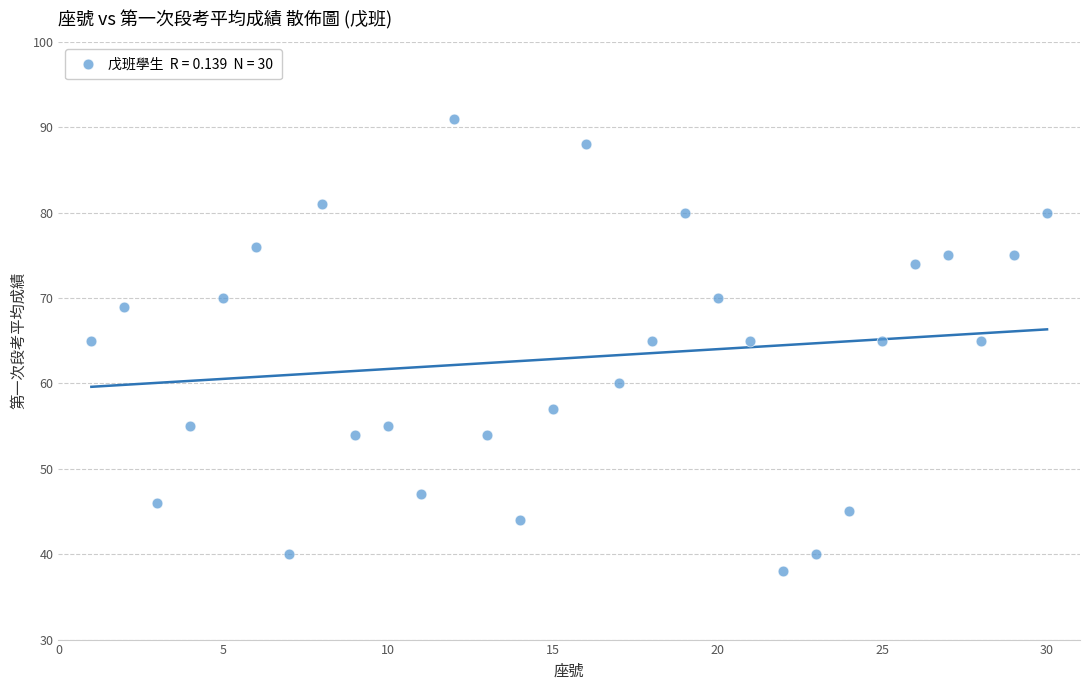

What is the range of X values (max minus min)?

29